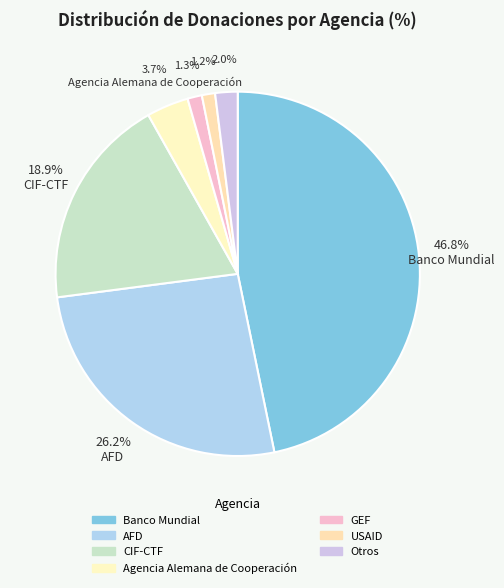

Do USAID and AFD together represent more than half of the pie?

No